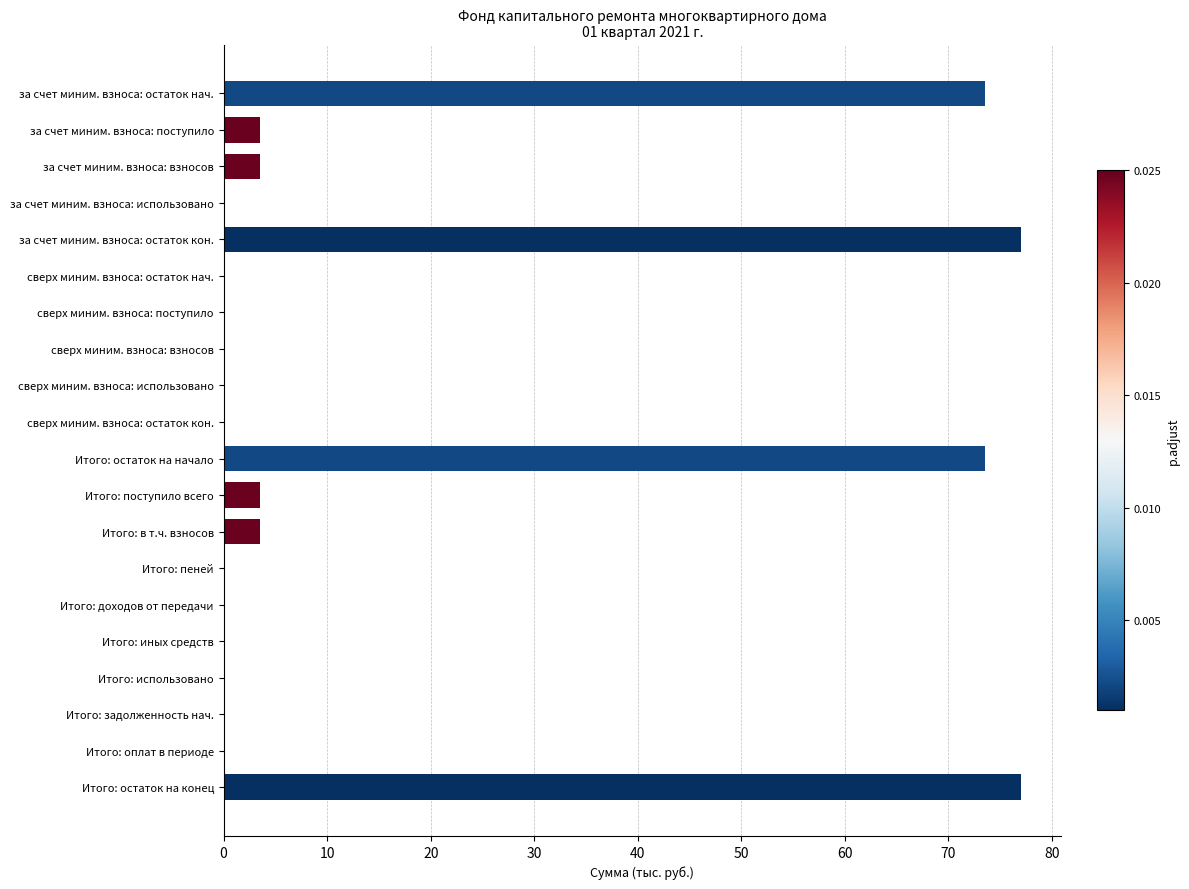

What is the maximum value shown in the chart?

77.0